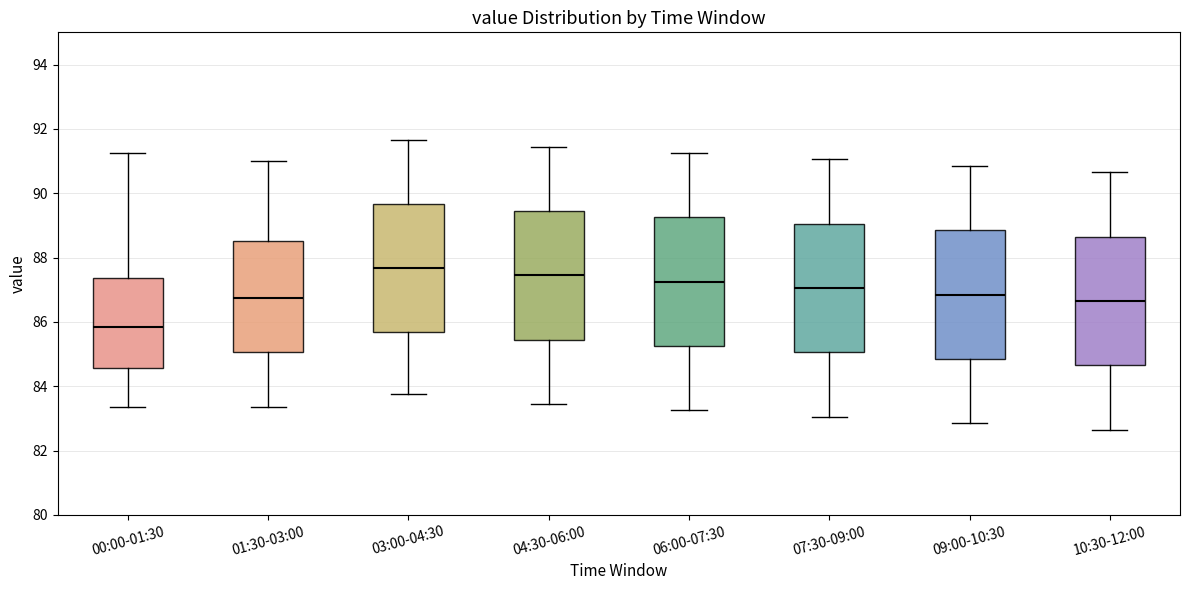

Reading left to right, read every box against the y-axis: the position of its median line, the range the box covers, and the ends of its whiskers. The values are not printed on the chart, so give them approximately, as read against the axis.

00:00-01:30: median 85.8, box 84.6 to 87.4, whiskers 83.4 to 91.2
01:30-03:00: median 86.8, box 85.0 to 88.6, whiskers 83.4 to 91.0
03:00-04:30: median 87.6, box 85.6 to 89.6, whiskers 83.8 to 91.6
04:30-06:00: median 87.4, box 85.4 to 89.4, whiskers 83.4 to 91.4
06:00-07:30: median 87.2, box 85.2 to 89.2, whiskers 83.2 to 91.2
07:30-09:00: median 87.0, box 85.0 to 89.0, whiskers 83.0 to 91.0
09:00-10:30: median 86.8, box 84.8 to 88.8, whiskers 82.8 to 90.8
10:30-12:00: median 86.6, box 84.6 to 88.6, whiskers 82.6 to 90.6